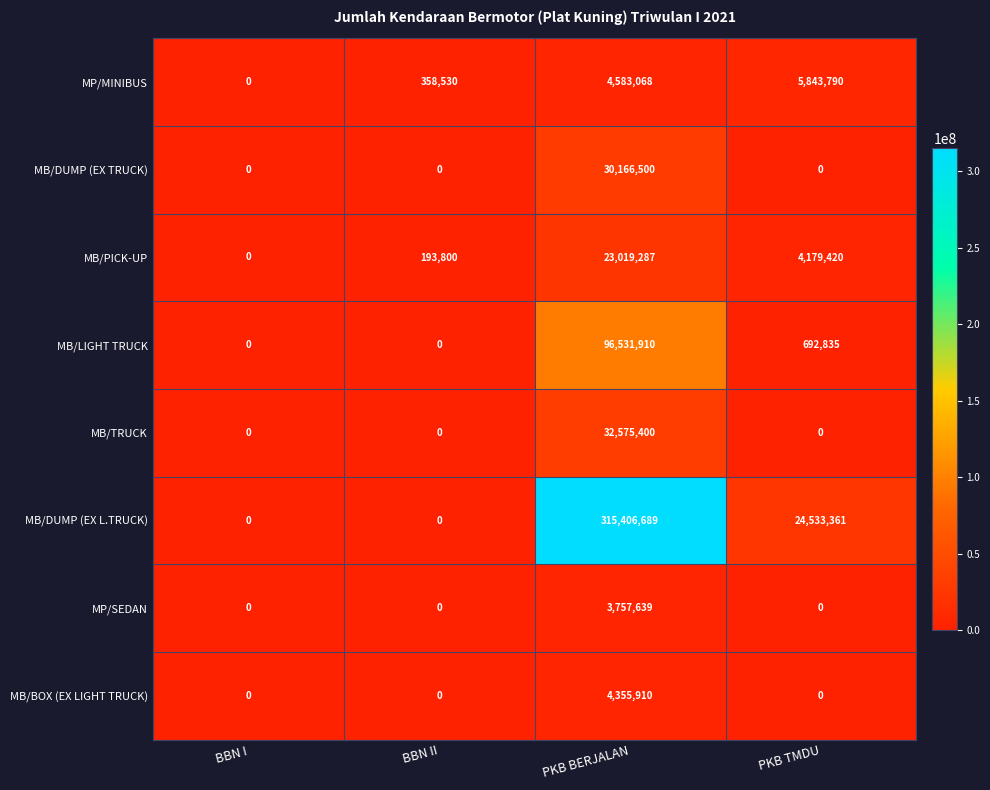

The value of MB/LIGHT TRUCK at PKB BERJALAN is 148339993. True or false?

False